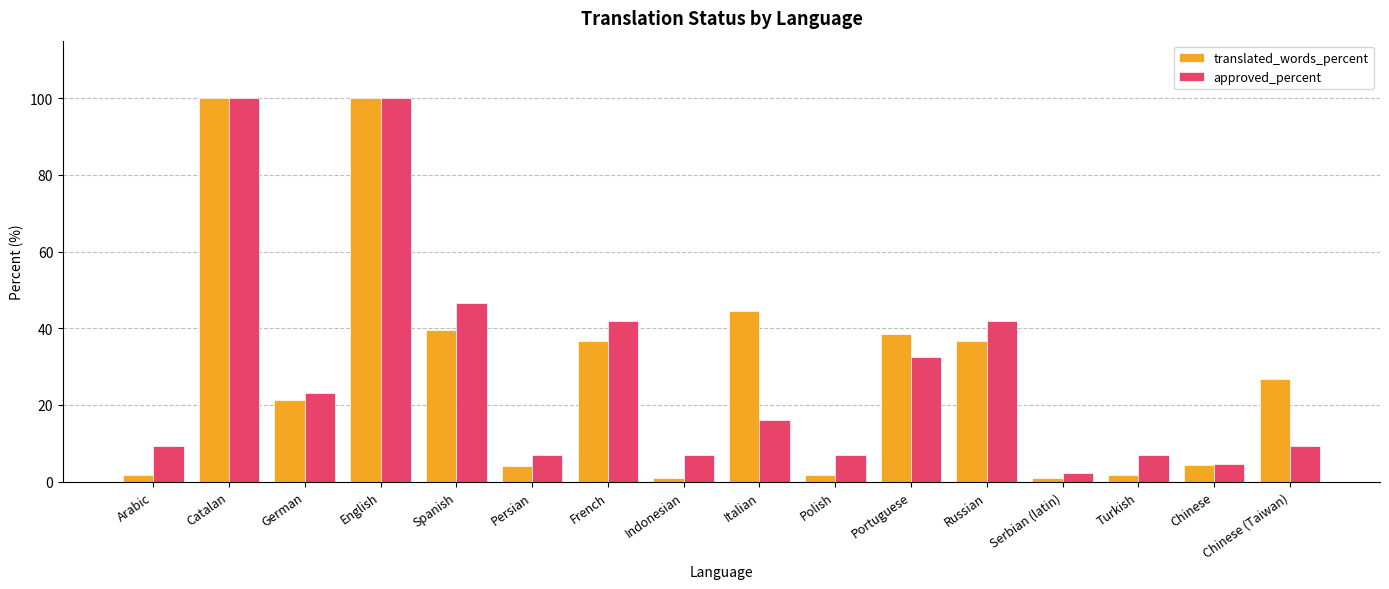

What is the greatest value displayed?

100.0